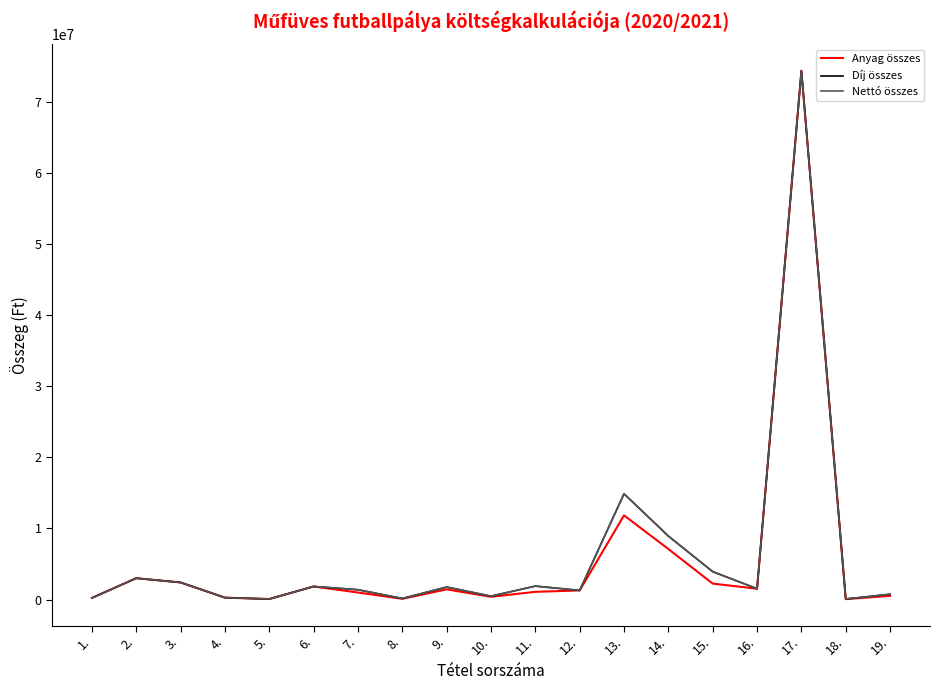

Which series has the widest spread of values?

Anyag összes